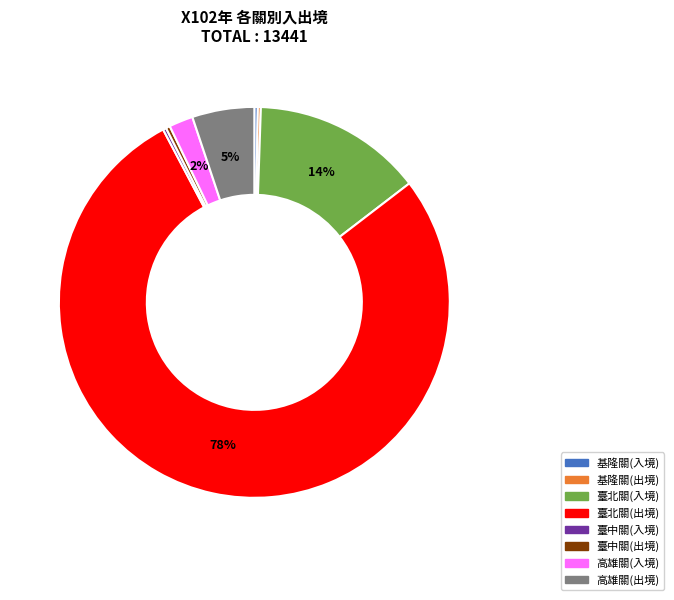

What percentage is the 高雄關(出境) slice, to the nearest percent?

5%